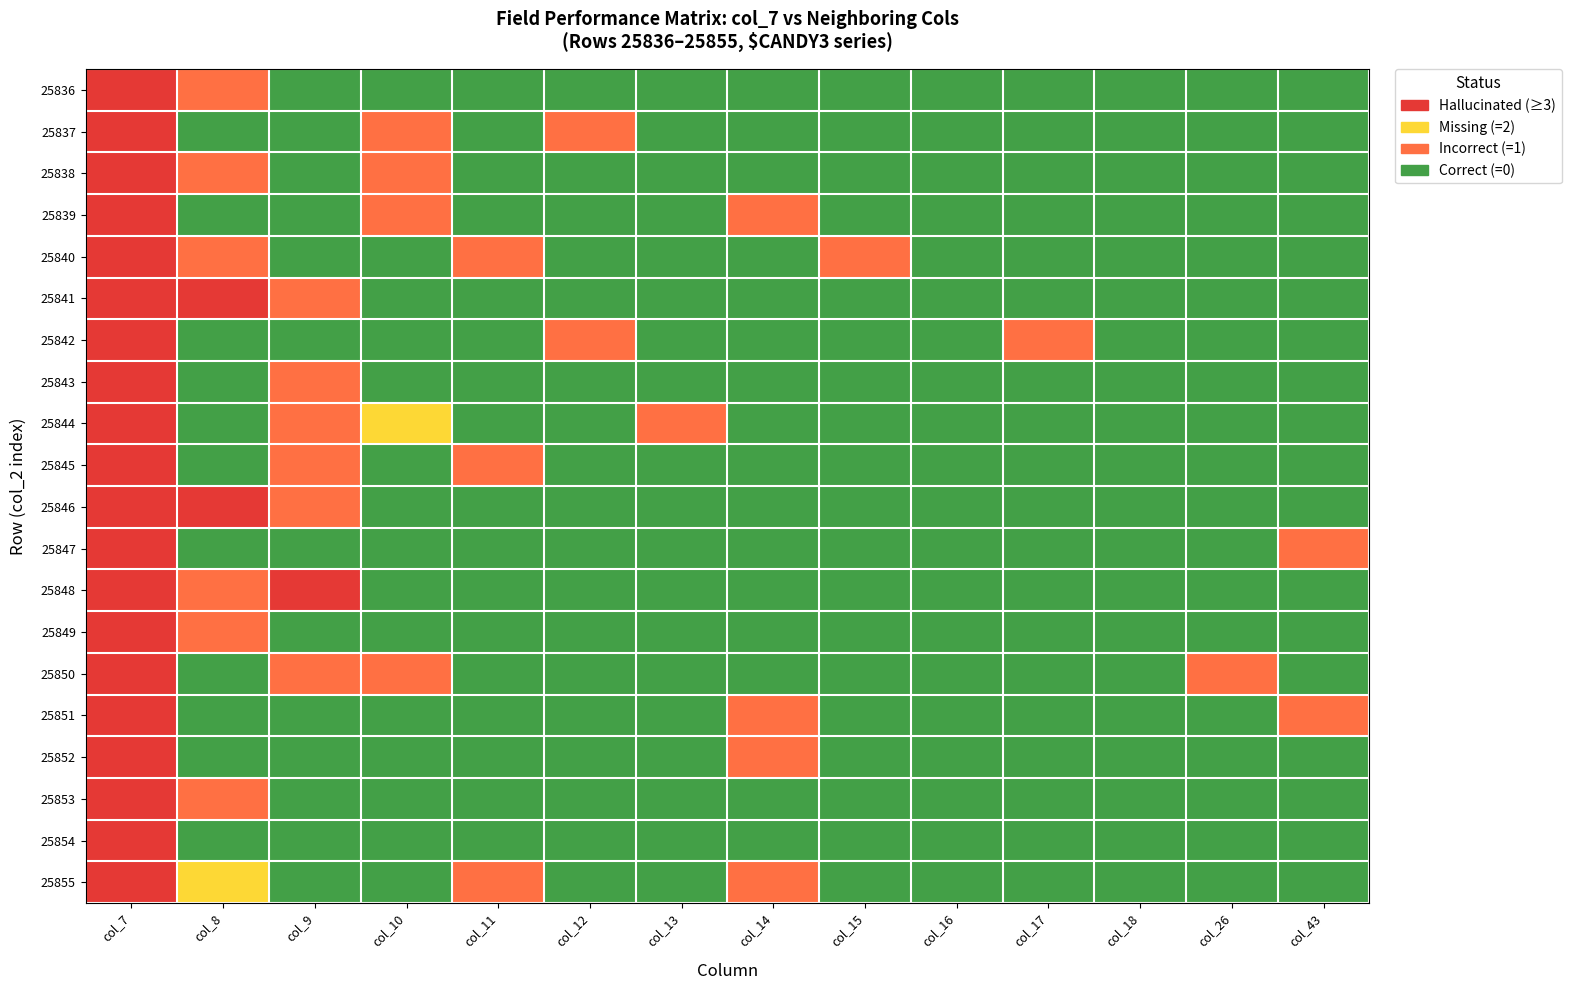

Which label corresponds to the largest value in the chart?

col_9